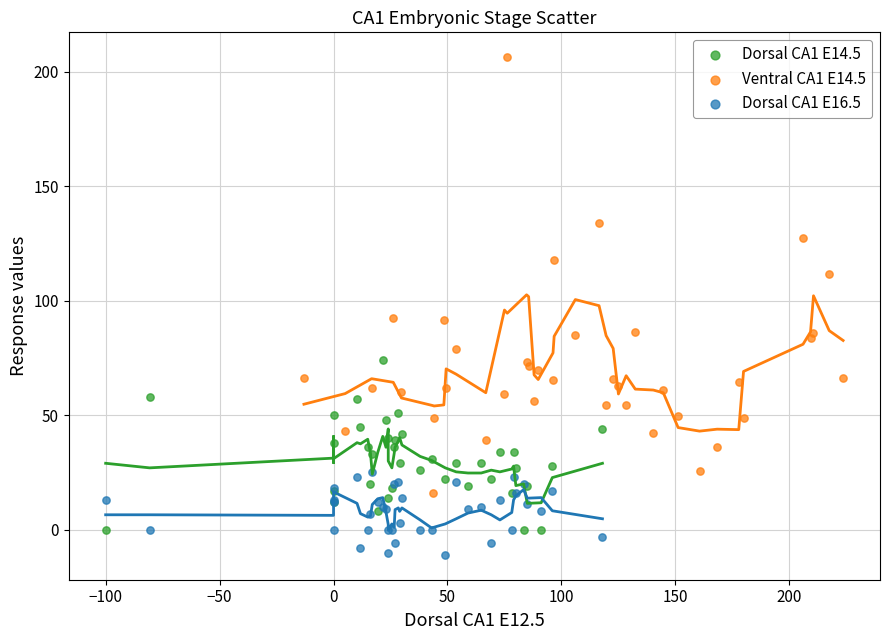

Which series reaches the maximum Y coordinate?

Ventral CA1 E14.5